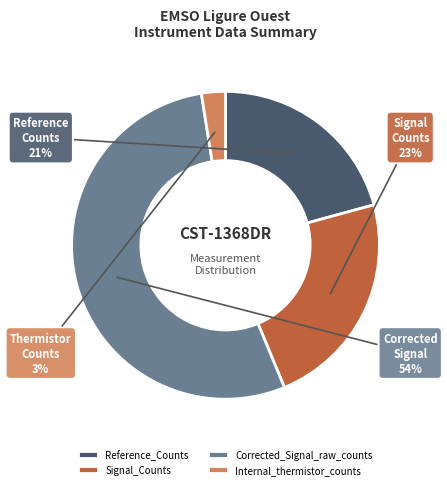

Count the number of slices in the pie.

4